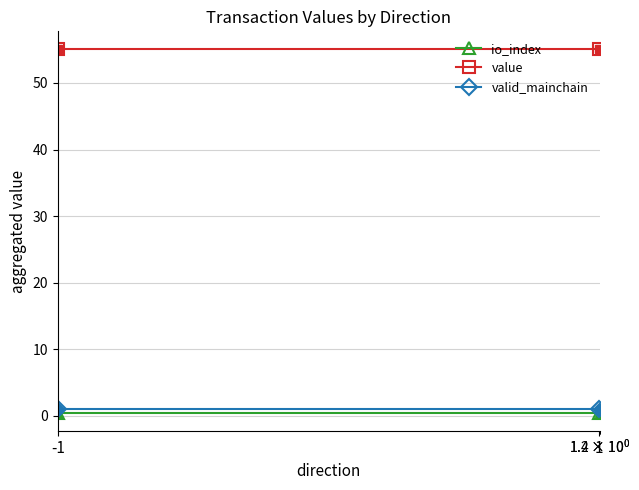

Which label corresponds to the smallest value in the chart?

-1